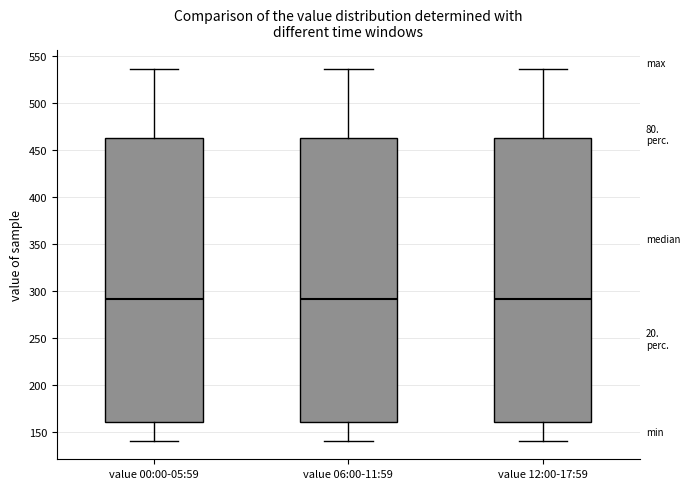

Reading left to right, read every box against the y-axis: the position of its median line, the range the box covers, and the ends of its whiskers. The values are not printed on the chart, so give them approximately, as read against the axis.

value 00:00-05:59: median 290, box 160 to 465, whiskers 140 to 535
value 06:00-11:59: median 290, box 160 to 465, whiskers 140 to 535
value 12:00-17:59: median 290, box 160 to 465, whiskers 140 to 535